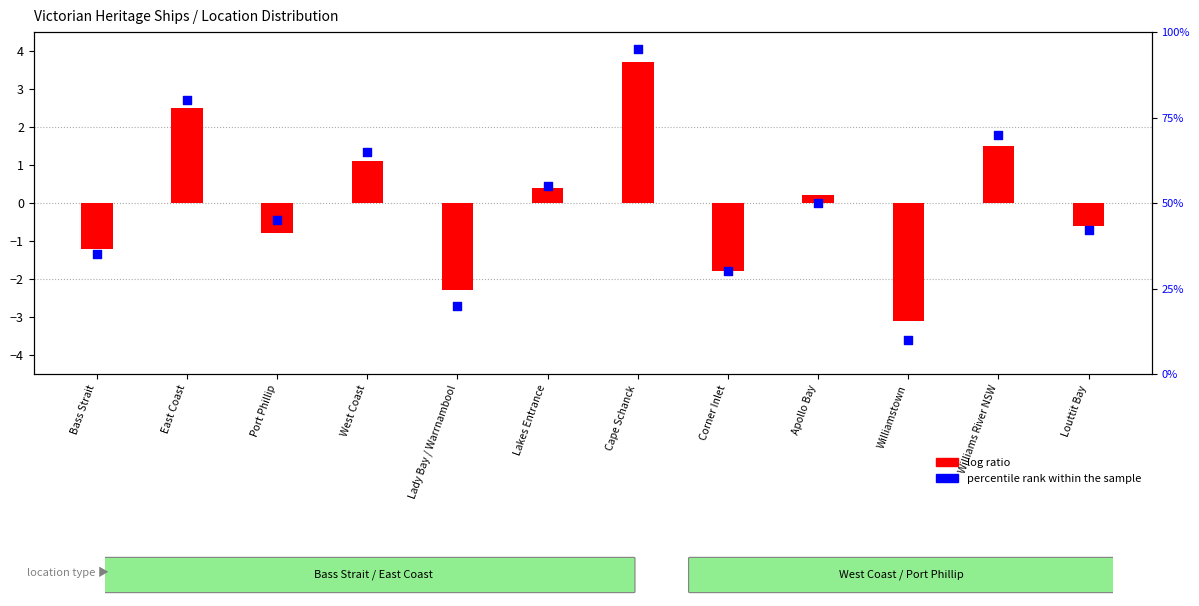

What is the change in value from Cape Schanck to Williams River NSW?

-25